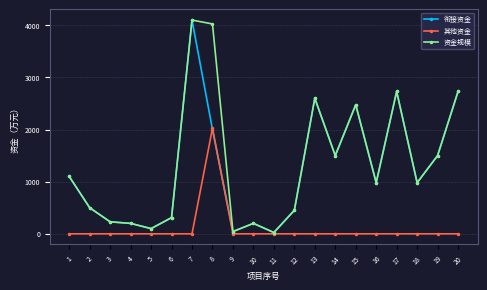

The value of 衔接资金 at 13 is 561.3. True or false?

False